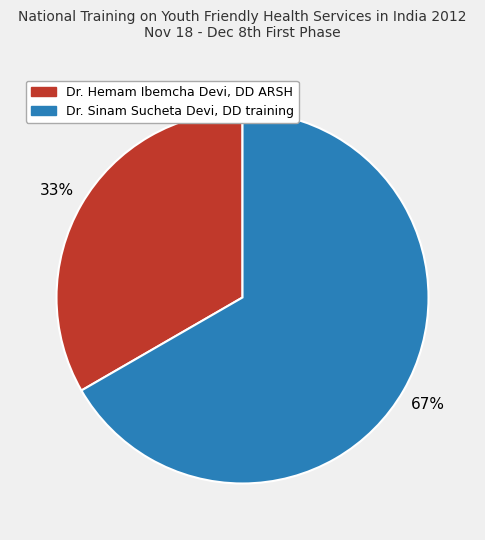

What is the majority slice?

Dr. Sinam Sucheta Devi, DD training